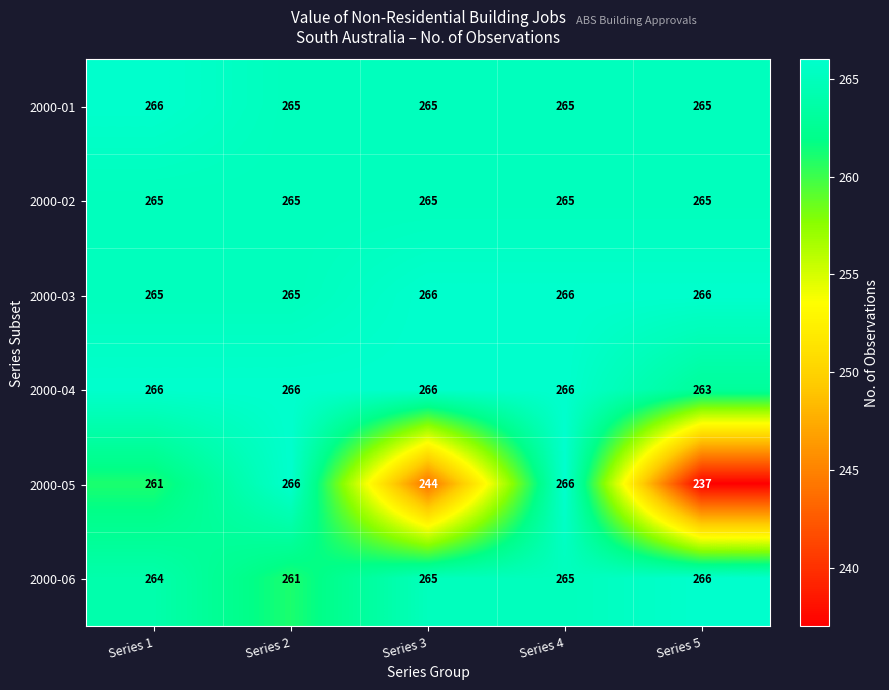

True or false: 2000-06 has a value of 425 at Series 2.

False